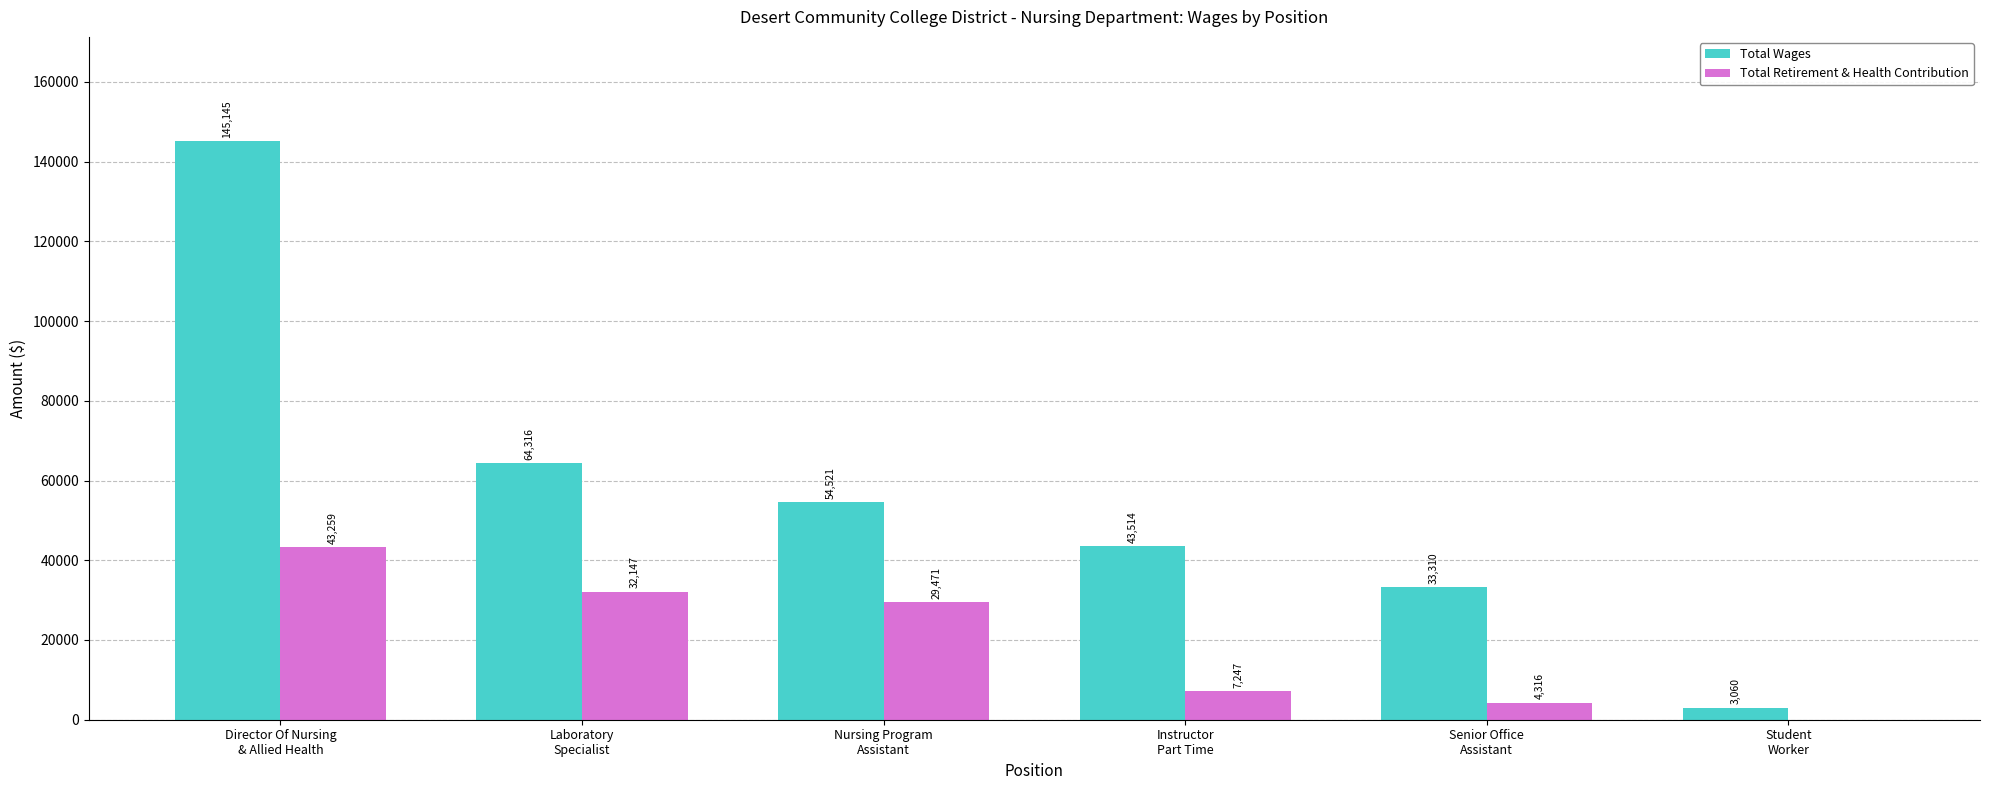

Which series has the largest total across all categories?

Total Wages